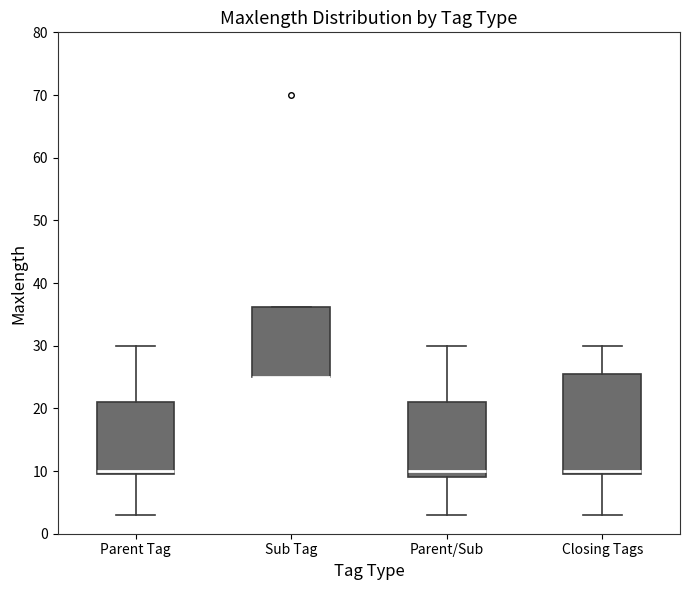

Which box is the tallest, from its lower edge to its upper edge?

Closing Tags